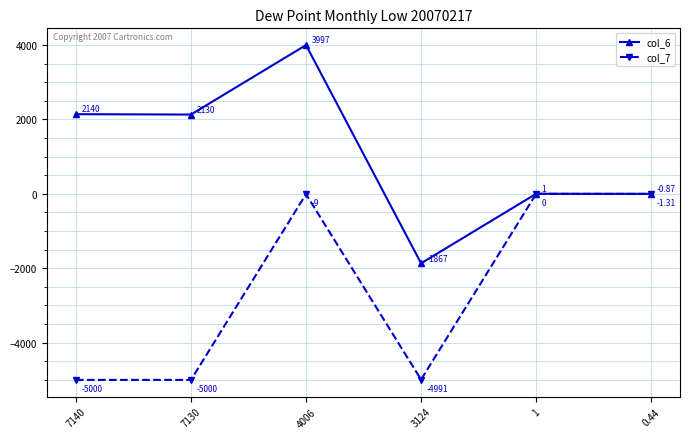

What is the minimum value shown in the chart?

-5000.0